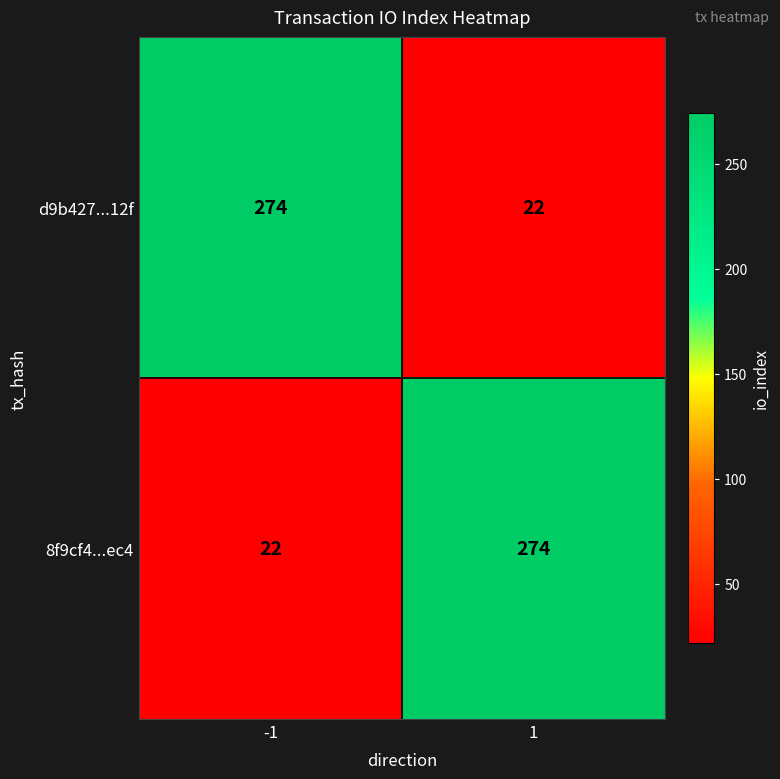

What is the total value across all series at 1?

296